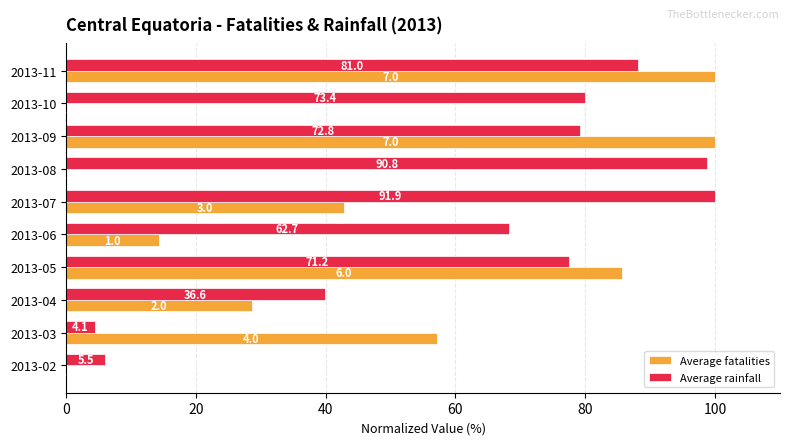

What is the difference between the maximum and minimum values in the Average fatalities series?

100.0